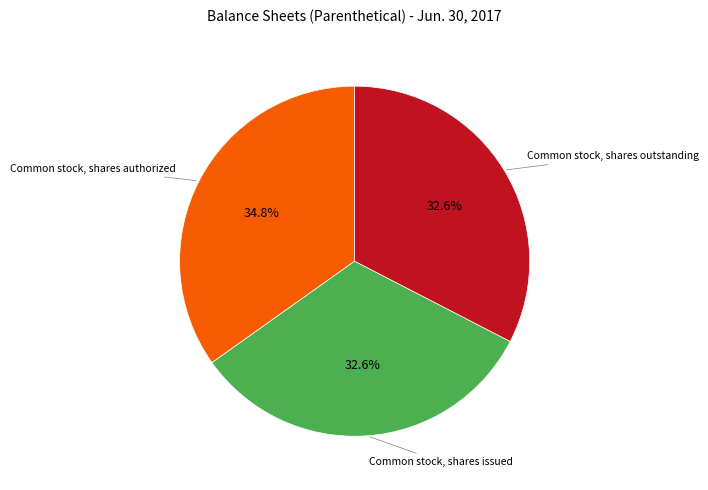

Does any single category account for the majority?

No